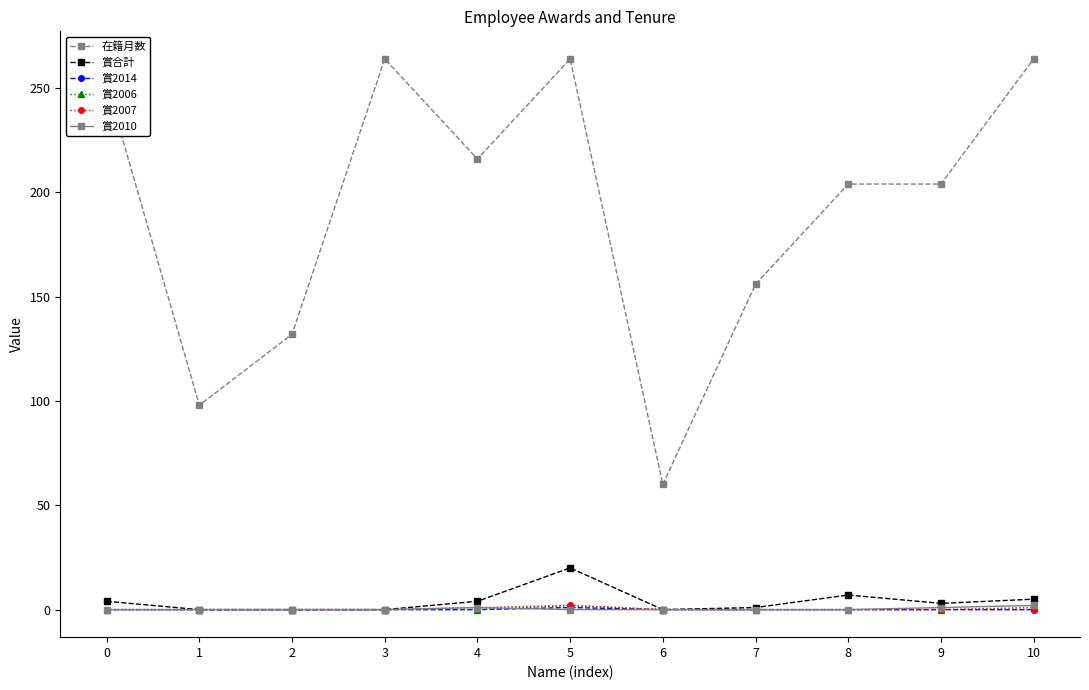

What is the difference between the highest and lowest values at 7?

156